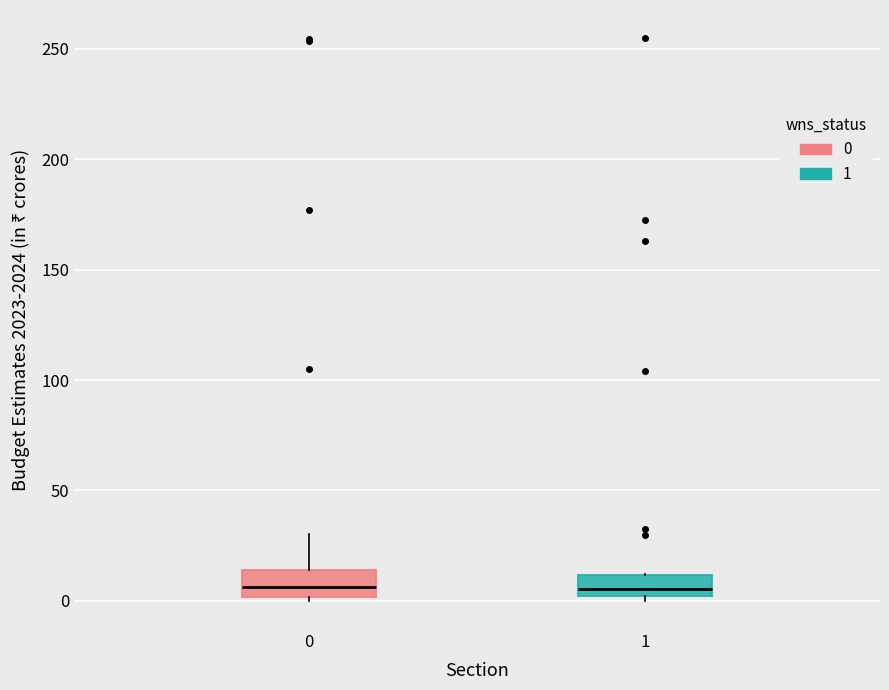

Reading left to right, read every box against the y-axis: the position of its median line, the range the box covers, and the ends of its whiskers. The values are not printed on the chart, so give them approximately, as read against the axis.

0: median 5, box 0 to 15, whiskers 0 (just below the box's lower edge) to 30
1: median 5, box 0 to 10, whiskers 0 (just below the box's lower edge) to 10